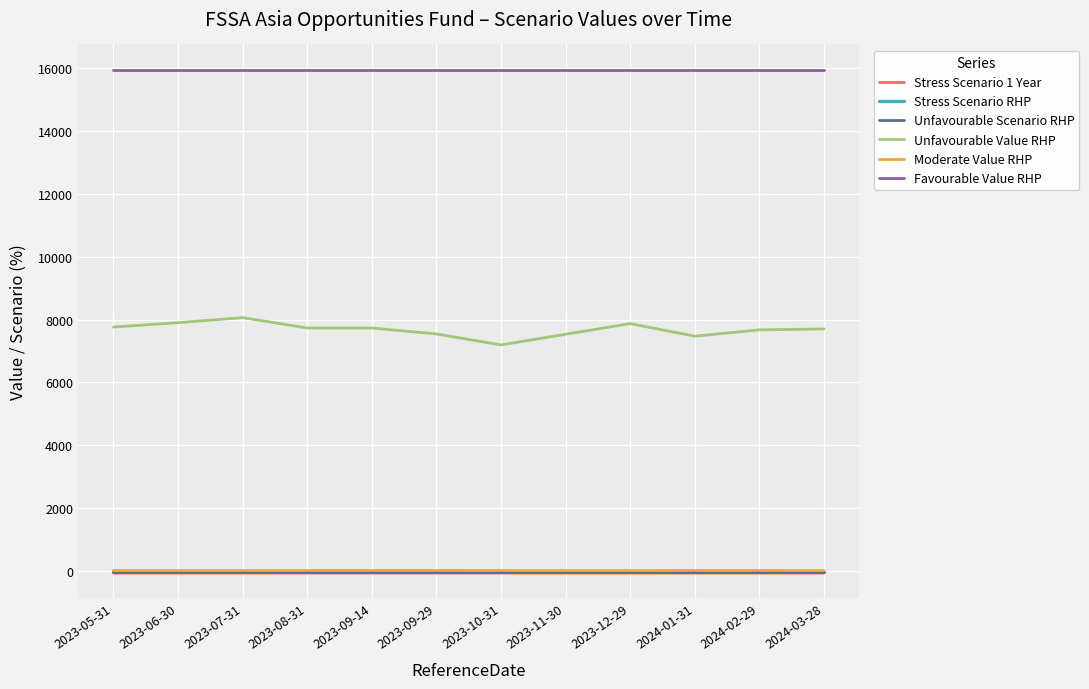

Which series has the largest total across all categories?

Favourable Value RHP